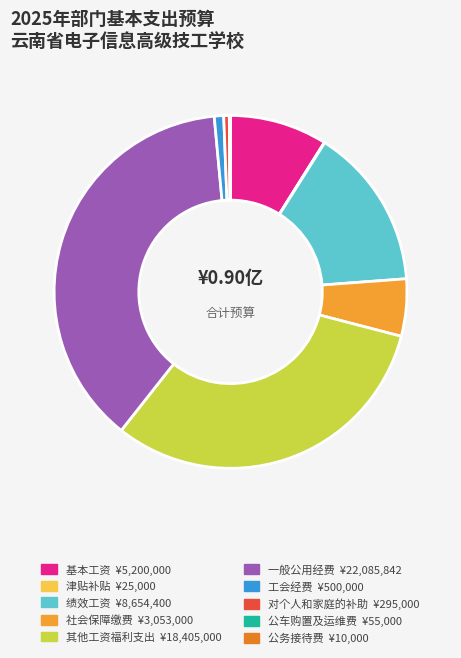

Approximately how many times larger is the value at 津贴补贴 compared to 工会经费?

0.1